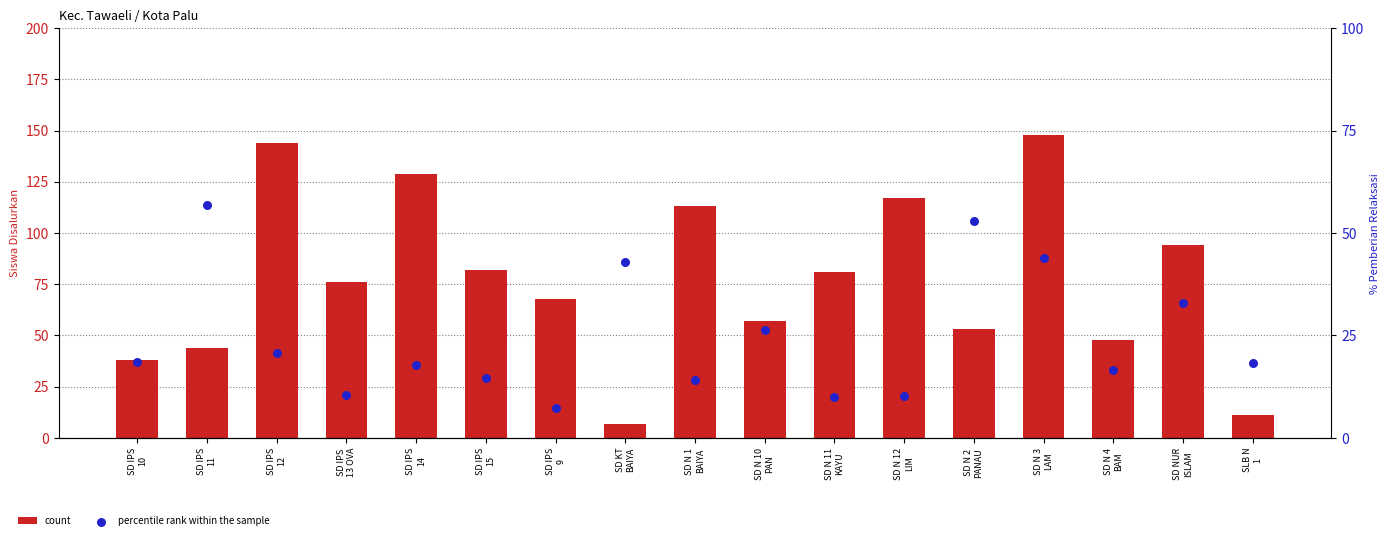

Which series has the widest spread of Y values?

count